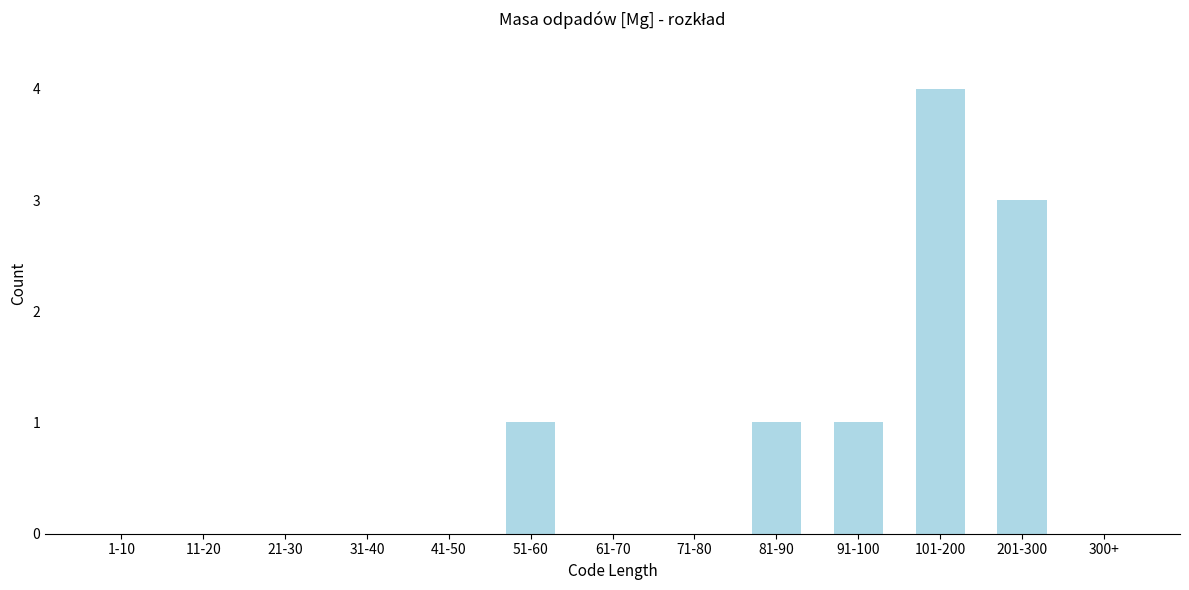

Reading right to left, list all the values displayed in this chart.

300+=0	201-300=3	101-200=4	91-100=1	81-90=1	71-80=0	61-70=0	51-60=1	41-50=0	31-40=0	21-30=0	11-20=0	1-10=0